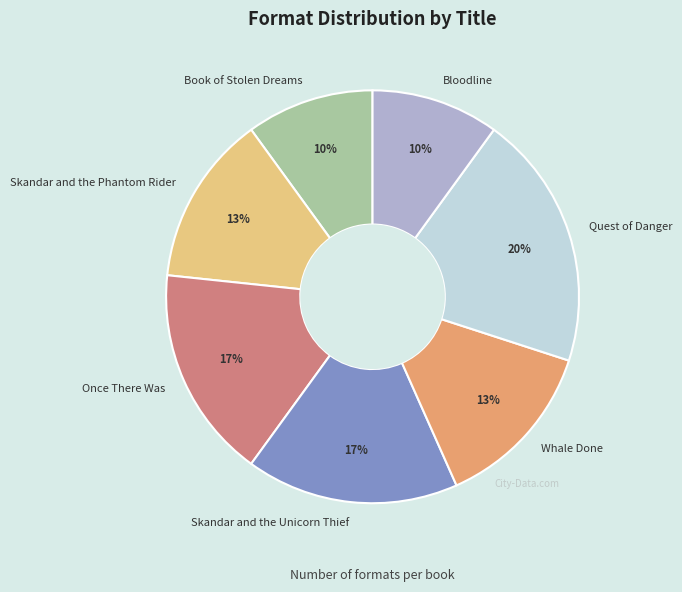

Which category has the biggest portion of the pie?

Quest of Danger